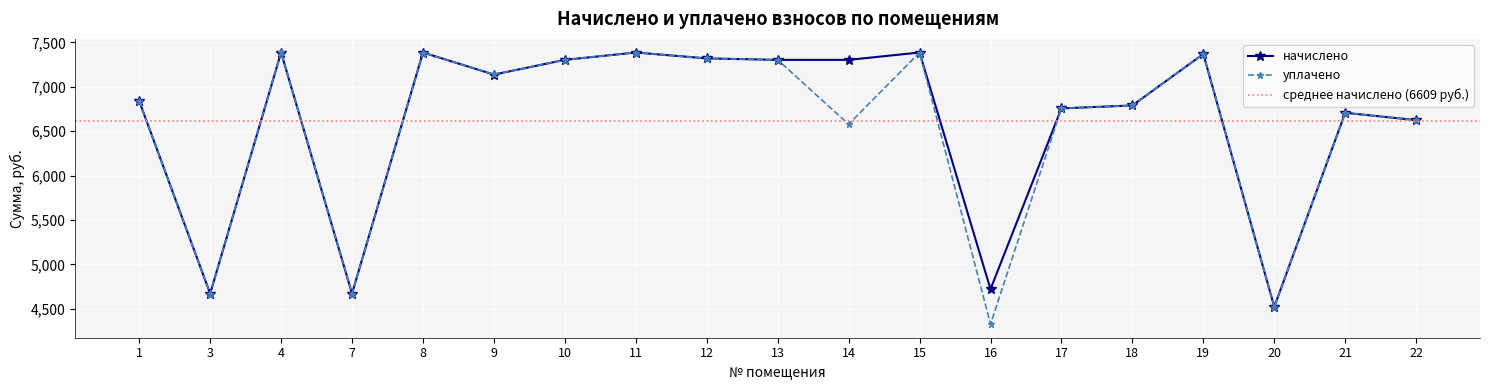

Rank the categories by начислено value from lowest to highest.

20, 3, 7, 16, 22, 21, 17, 18, 1, 9, 13, 14, 10, 12, 19, 4, 8, 11, 15